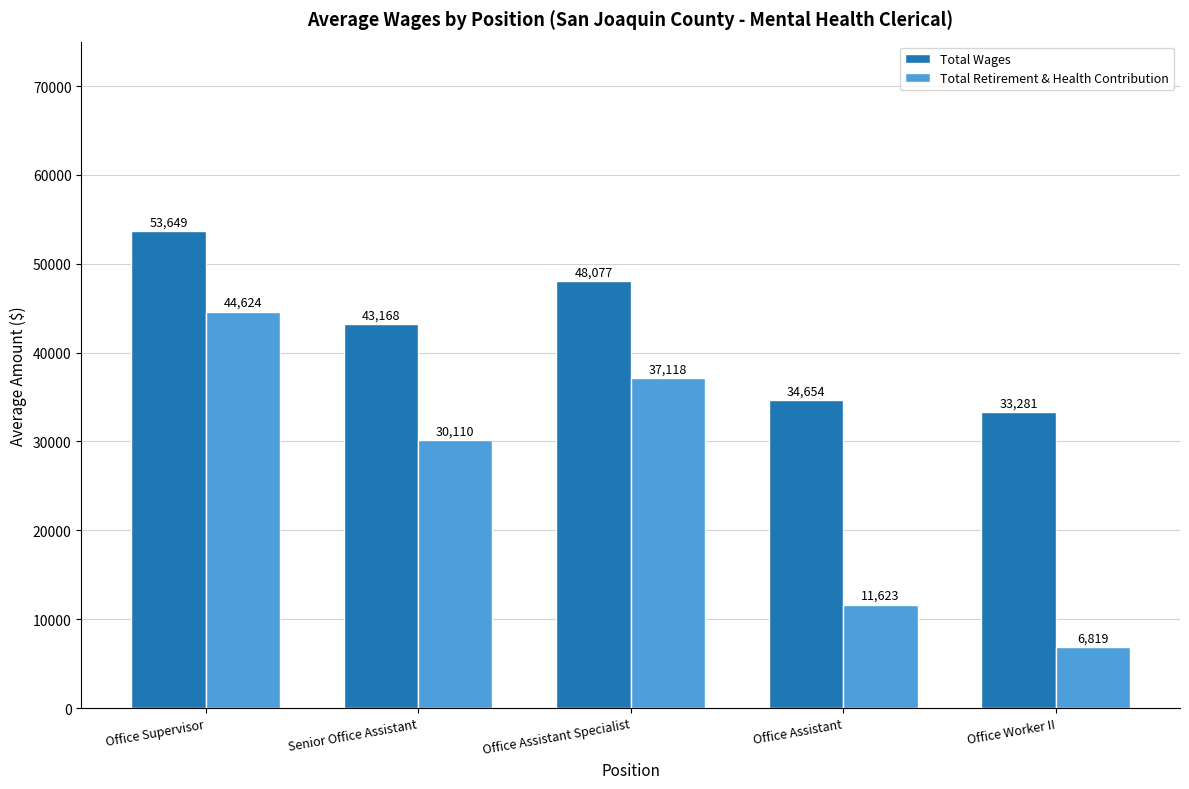

List the series in order of their peak value, lowest first.

Total Retirement & Health Contribution, Total Wages